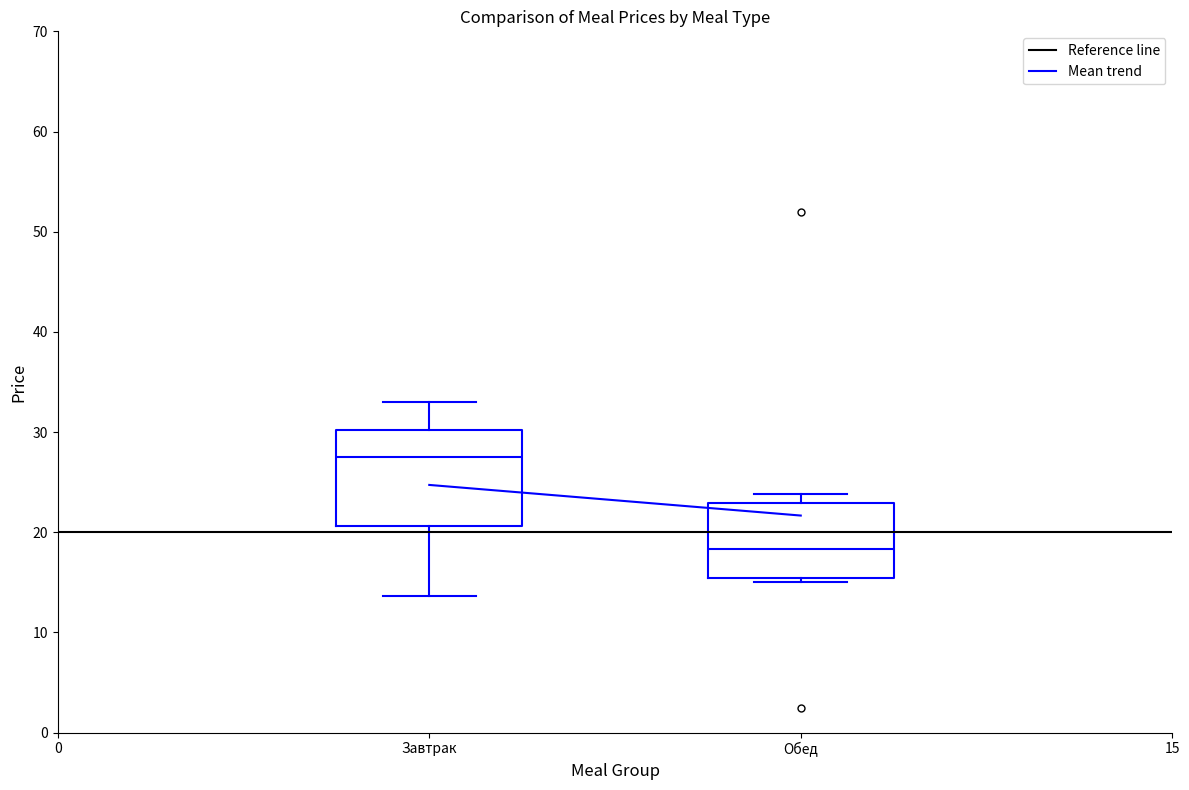

Reading left to right, read every box against the y-axis: the position of its median line, the range the box covers, and the ends of its whiskers. The values are not printed on the chart, so give them approximately, as read against the axis.

Завтрак: median 28, box 21 to 30, whiskers 14 to 33
Обед: median 18, box 15 to 23, whiskers 15 (just below the box's lower edge) to 24